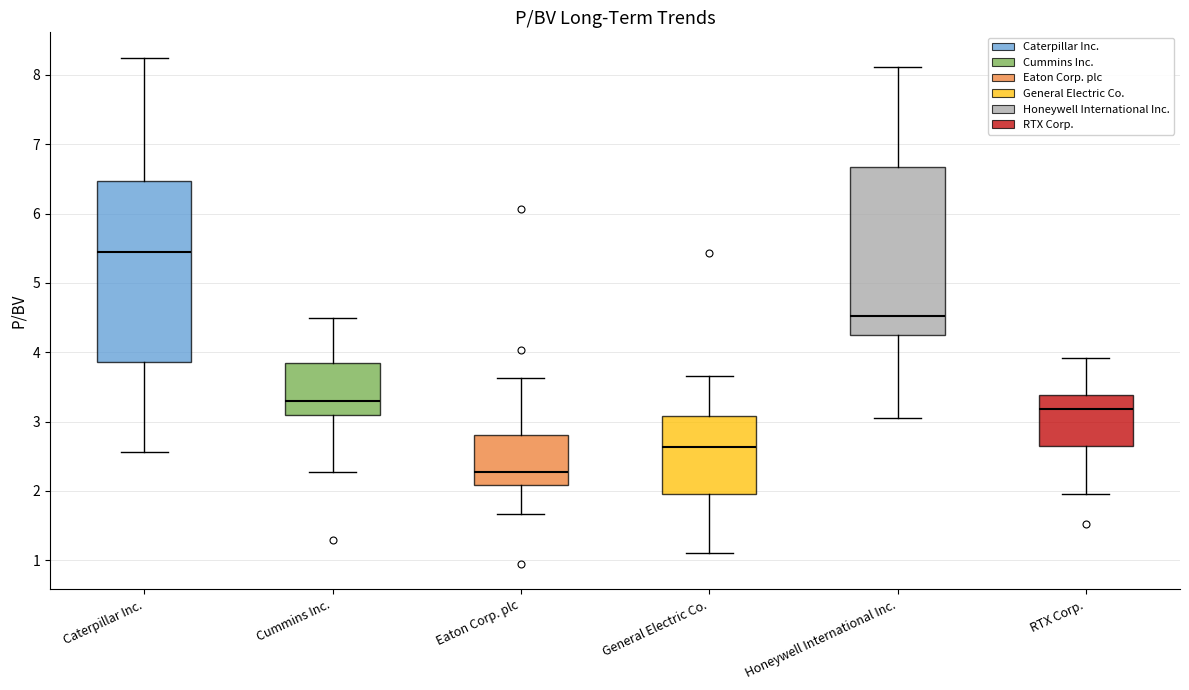

Comparing the boxes themselves (not the whiskers), which one is the tallest?

Caterpillar Inc.